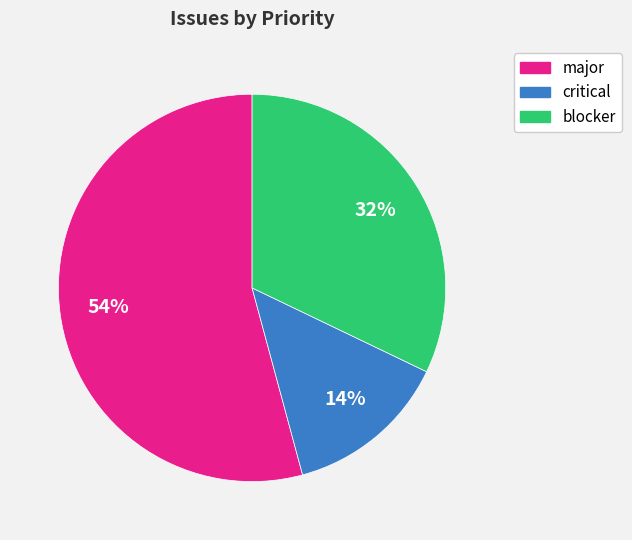

Is there any slice that represents more than half of the pie?

Yes